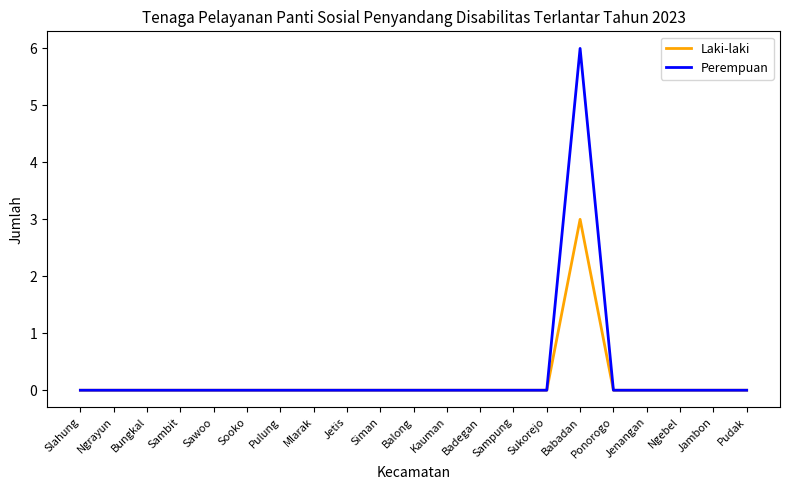

Reading left to right, what are all the values shown in this chart?

Laki-laki: Slahung=0	Ngrayun=0	Bungkal=0	Sambit=0	Sawoo=0	Sooko=0	Pulung=0	Mlarak=0	Jetis=0	Siman=0	Balong=0	Kauman=0	Badegan=0	Sampung=0	Sukorejo=0	Babadan=3	Ponorogo=0	Jenangan=0	Ngebel=0	Jambon=0	Pudak=0
Perempuan: Slahung=0	Ngrayun=0	Bungkal=0	Sambit=0	Sawoo=0	Sooko=0	Pulung=0	Mlarak=0	Jetis=0	Siman=0	Balong=0	Kauman=0	Badegan=0	Sampung=0	Sukorejo=0	Babadan=6	Ponorogo=0	Jenangan=0	Ngebel=0	Jambon=0	Pudak=0